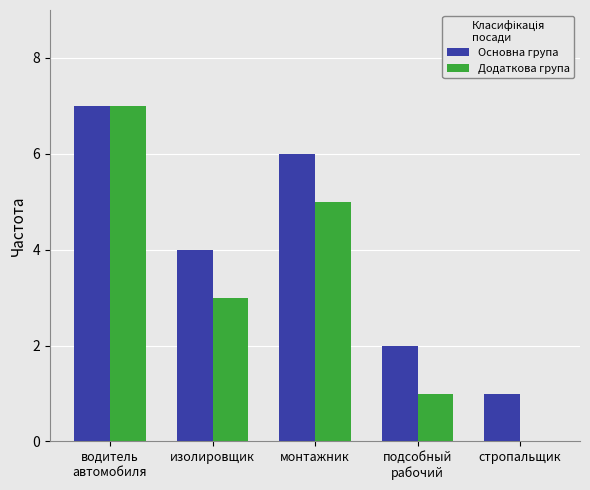

Are the bars grouped side by side (vs. stacked)?

Yes